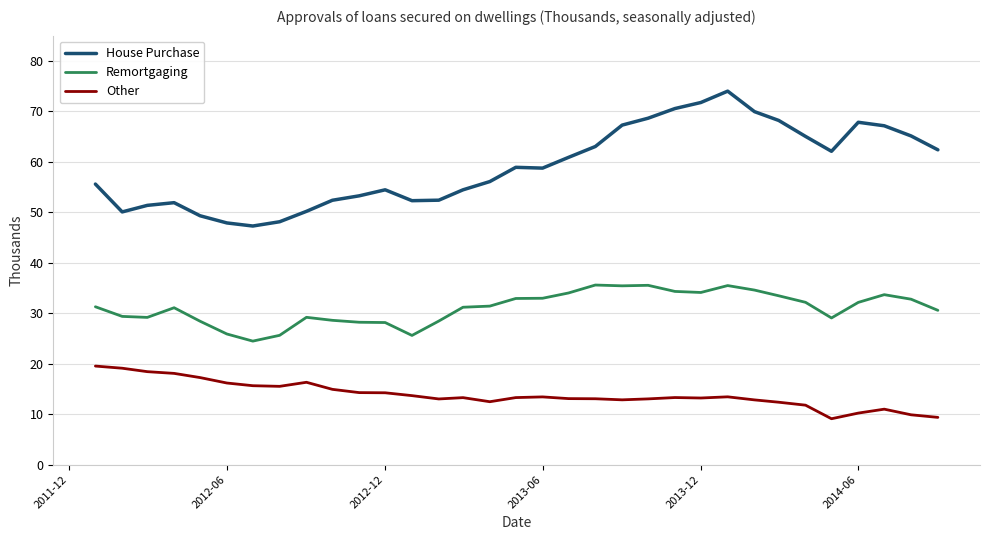

True or false: Other and Remortgaging cross at least once.

False